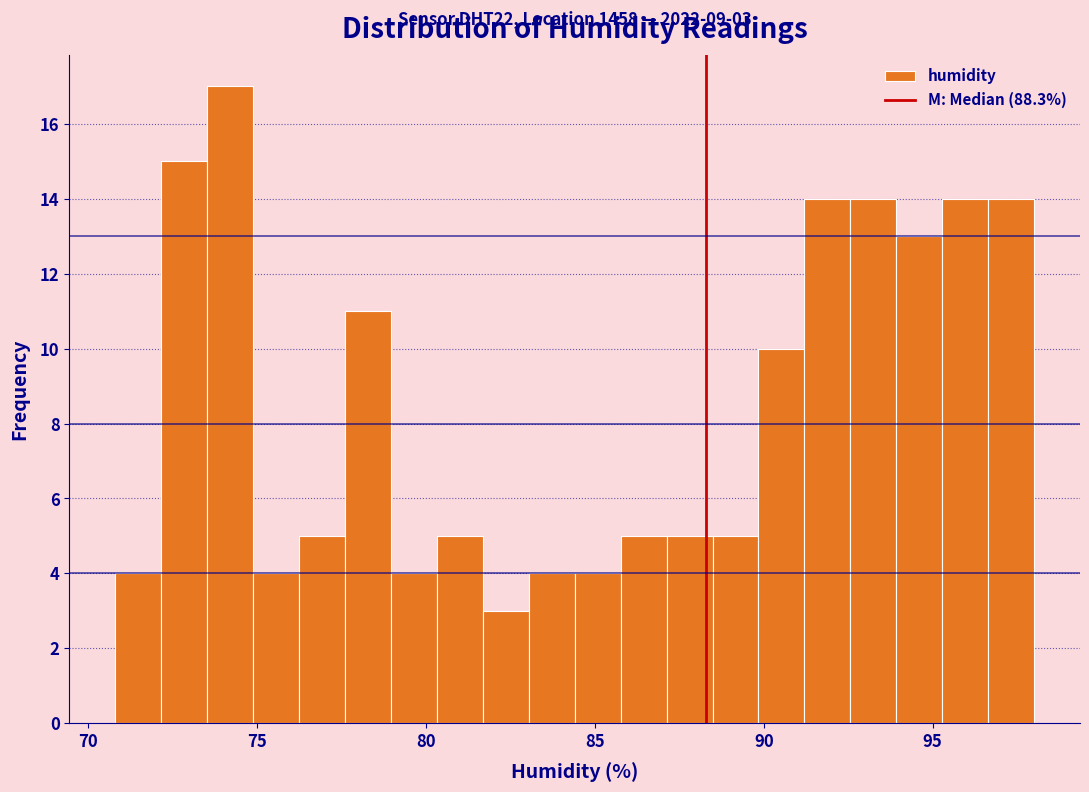

Read against the x-axis, roughly where is the centre of the tallest bar?

74.0